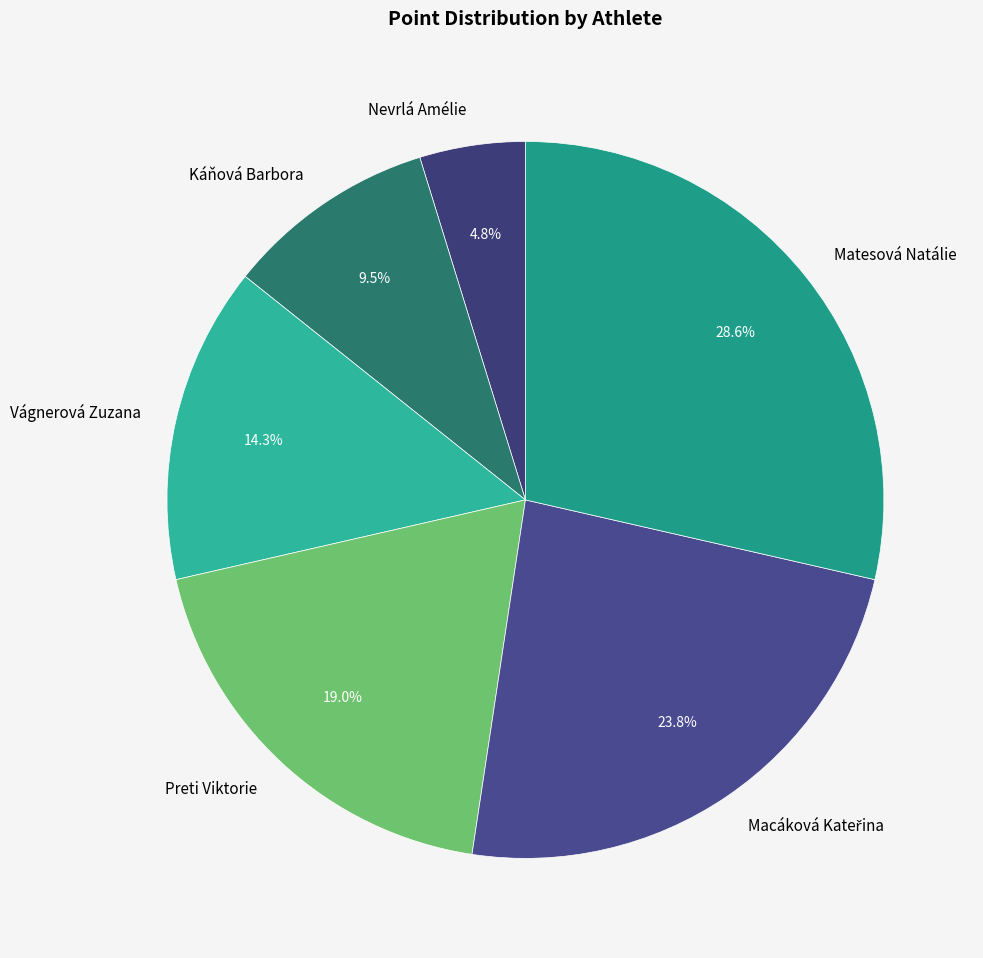

Which slice is the smallest?

Nevrlá Amélie